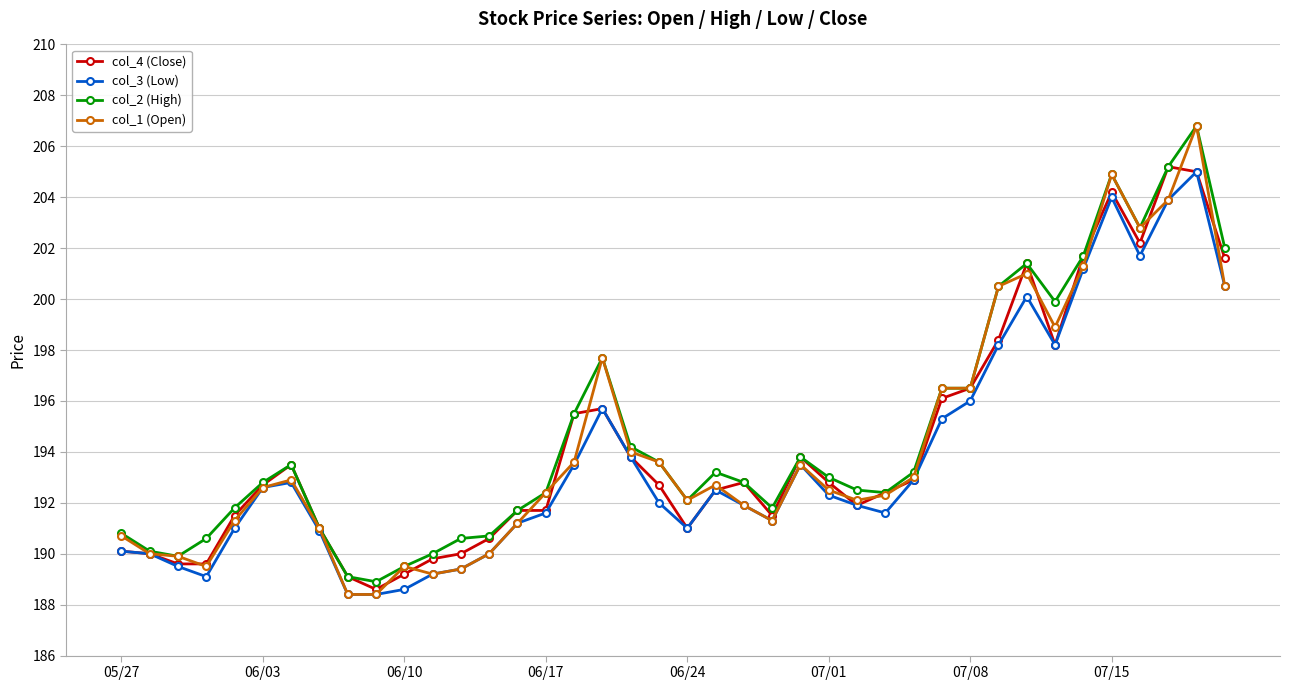

What is the minimum value shown in the chart?

188.4